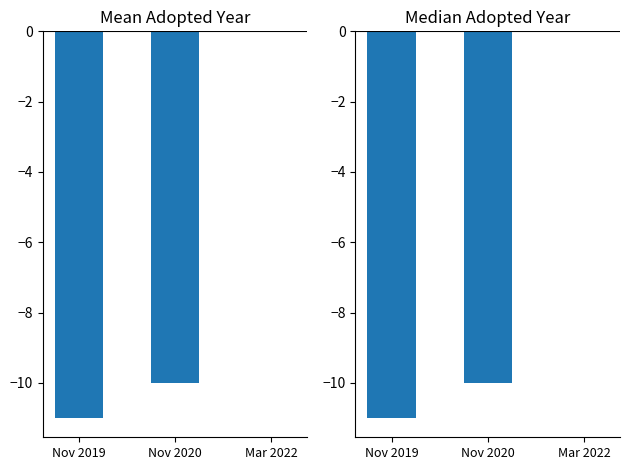

What is the average value of the Median Adopted series?

-7